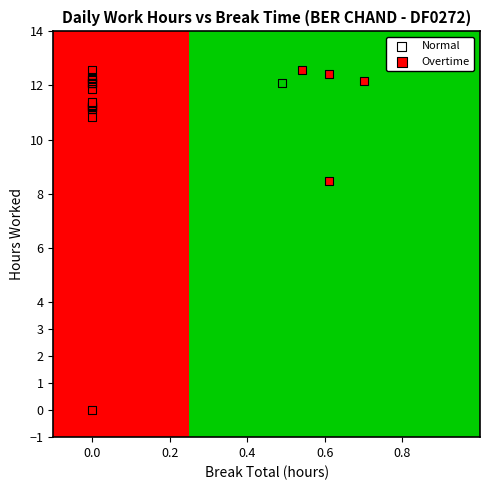

Which series contains the lowest Y value?

Normal